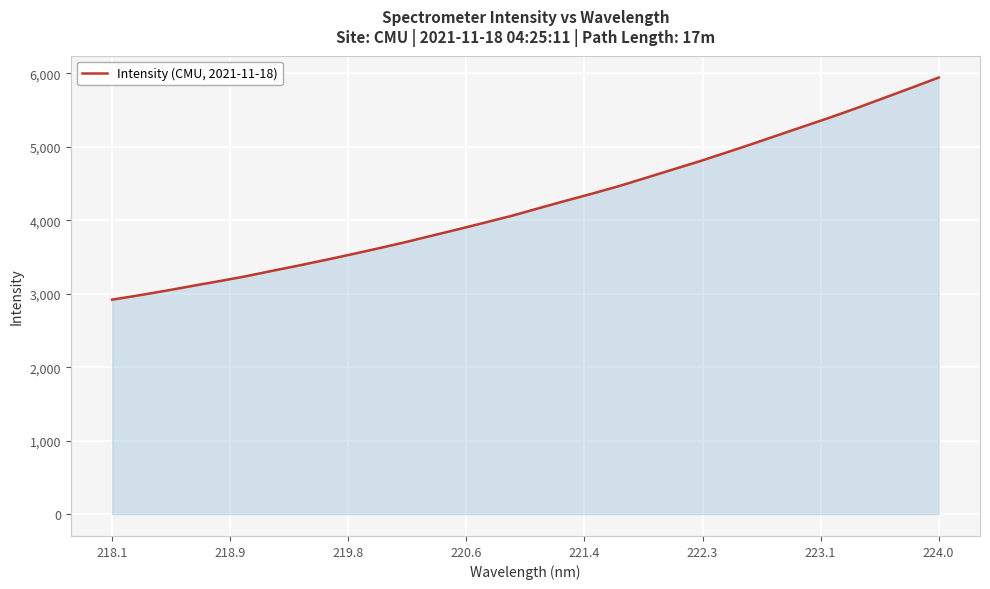

What is the smallest value displayed?

2920.3